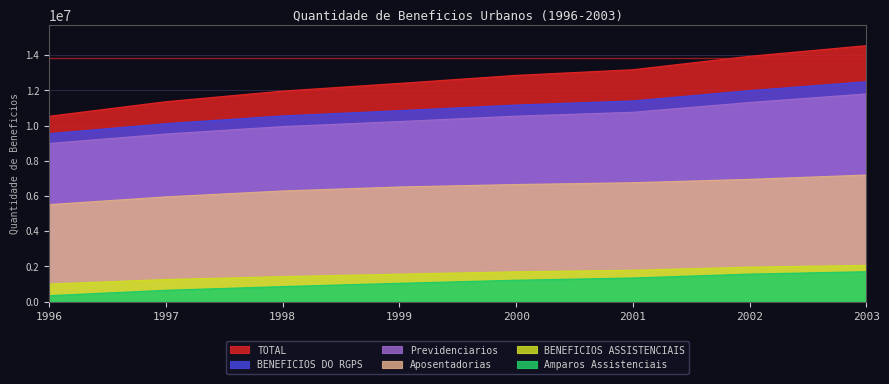

At which label does Previdenciarios reach its peak?

2003